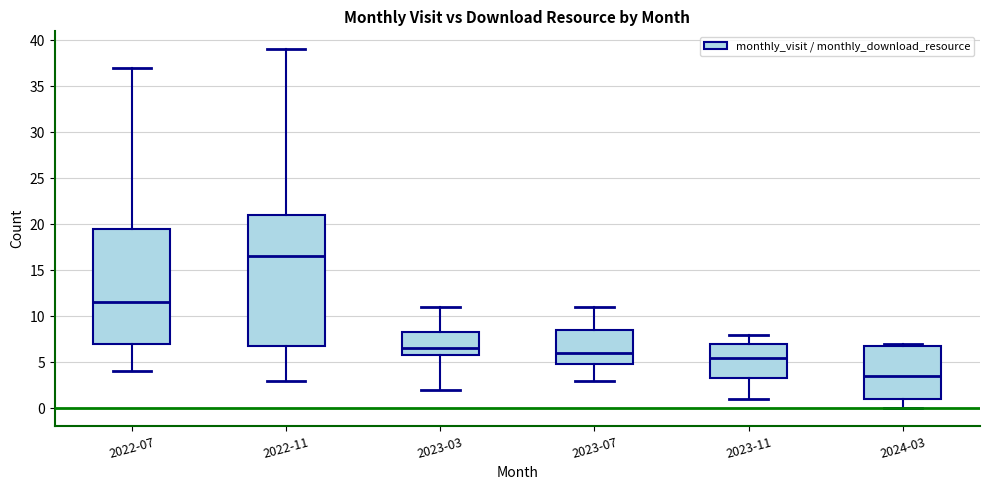

Reading left to right, transcribe this box plot: for each box, give where its median line is, the range the box spans, and where its two whiskers end, as read against the y-axis. The values are not printed on the chart, so give them approximately, as read against the axis.

2022-07: median 11.5, box 7.0 to 19.5, whiskers 4.0 to 37.0
2022-11: median 16.5, box 7.0 to 21.0, whiskers 3.0 to 39.0
2023-03: median 6.5, box 6.0 to 8.5, whiskers 2.0 to 11.0
2023-07: median 6.0, box 5.0 to 8.5, whiskers 3.0 to 11.0
2023-11: median 5.5, box 3.5 to 7.0, whiskers 1.0 to 8.0
2024-03: median 3.5, box 1.0 to 7.0, whiskers 0.0 to 7.0 (just above the box's upper edge)